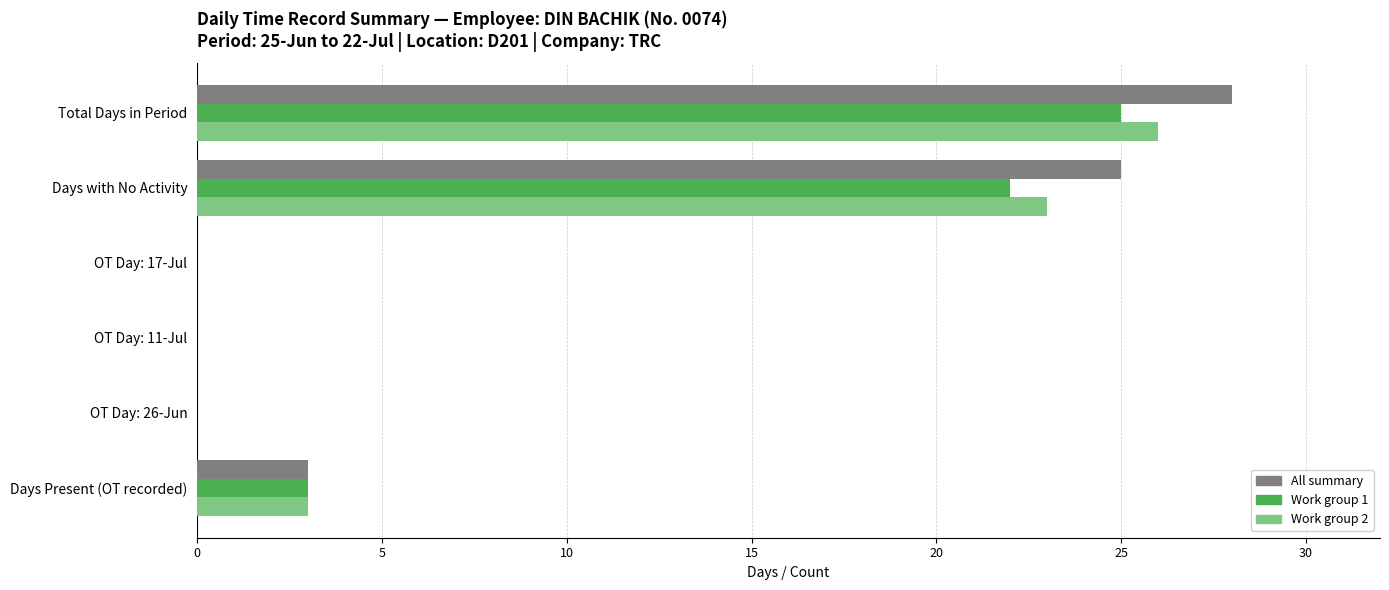

Read the All summary value at Days with No Activity.

25